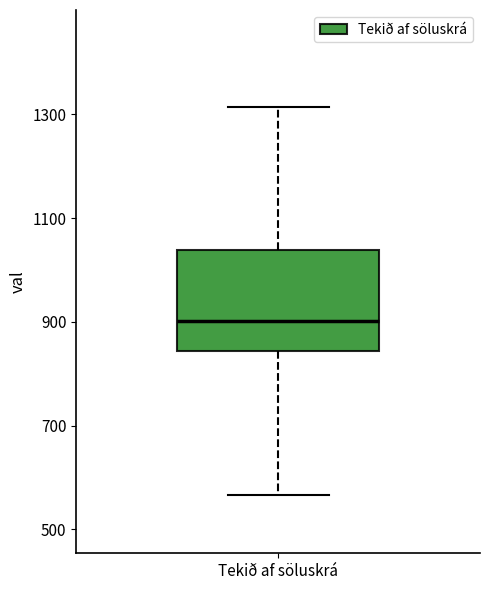

Read this box plot against the y-axis: the position of the median line, the range covered by the box, and the ends of both whiskers. The values are not printed on the chart, so give them approximately, as read against the axis.

median 900, box 840 to 1040, whiskers 560 to 1320